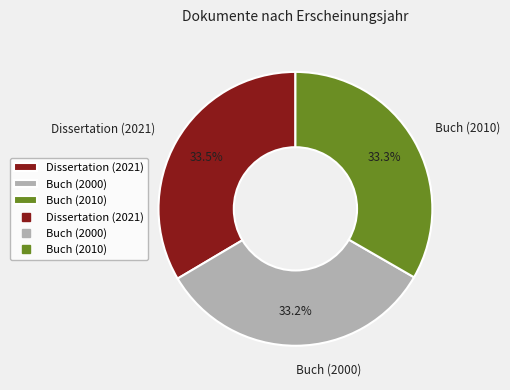

To the nearest percent, what portion does Buch (2010) represent?

33%